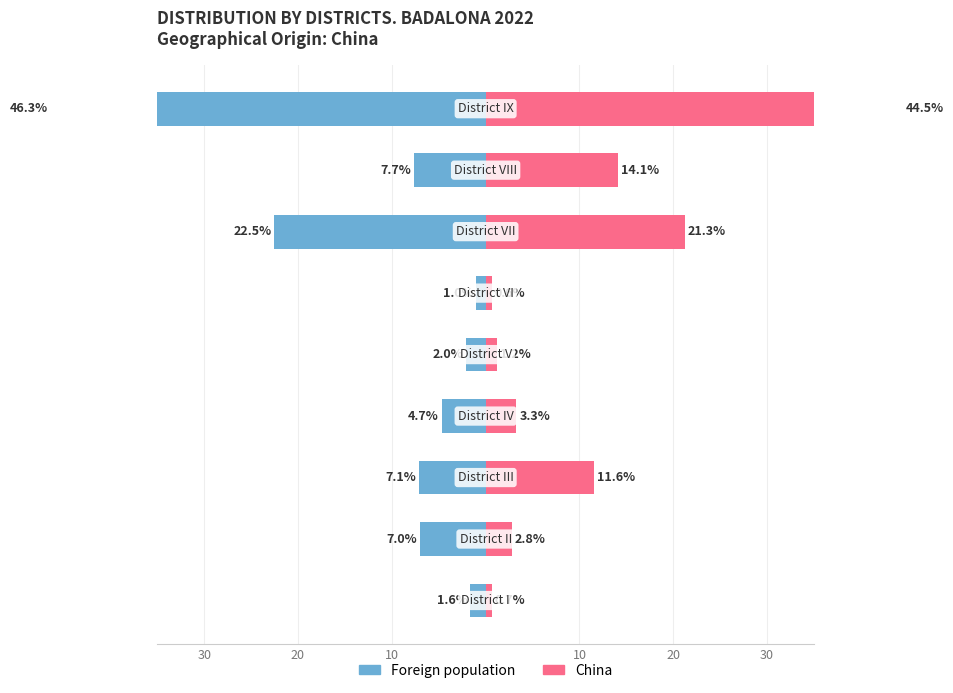

Reading right to left, what are all the values shown in this chart?

Foreign population: -46.3	-7.7	-22.5	-1.0	-2.0	-4.7	-7.1	-7.0	-1.6
China: 44.5	14.1	21.3	0.6	1.2	3.3	11.6	2.8	0.7